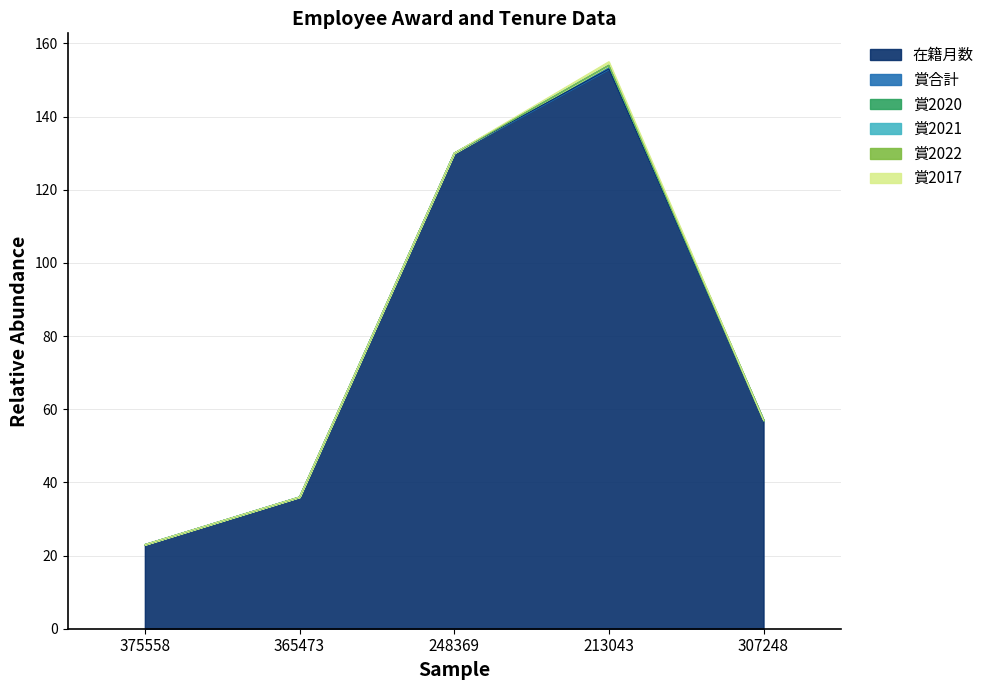

True or false: 賞2017 and 賞2020 cross at least once.

False